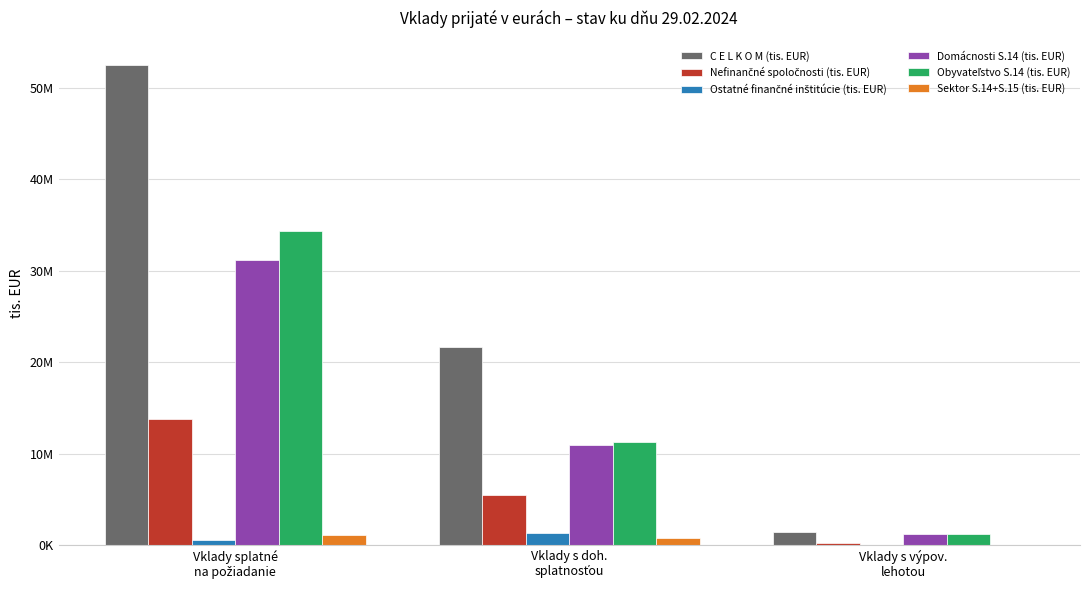

Which series has the largest range (max minus min)?

C E L K O M (tis. EUR)